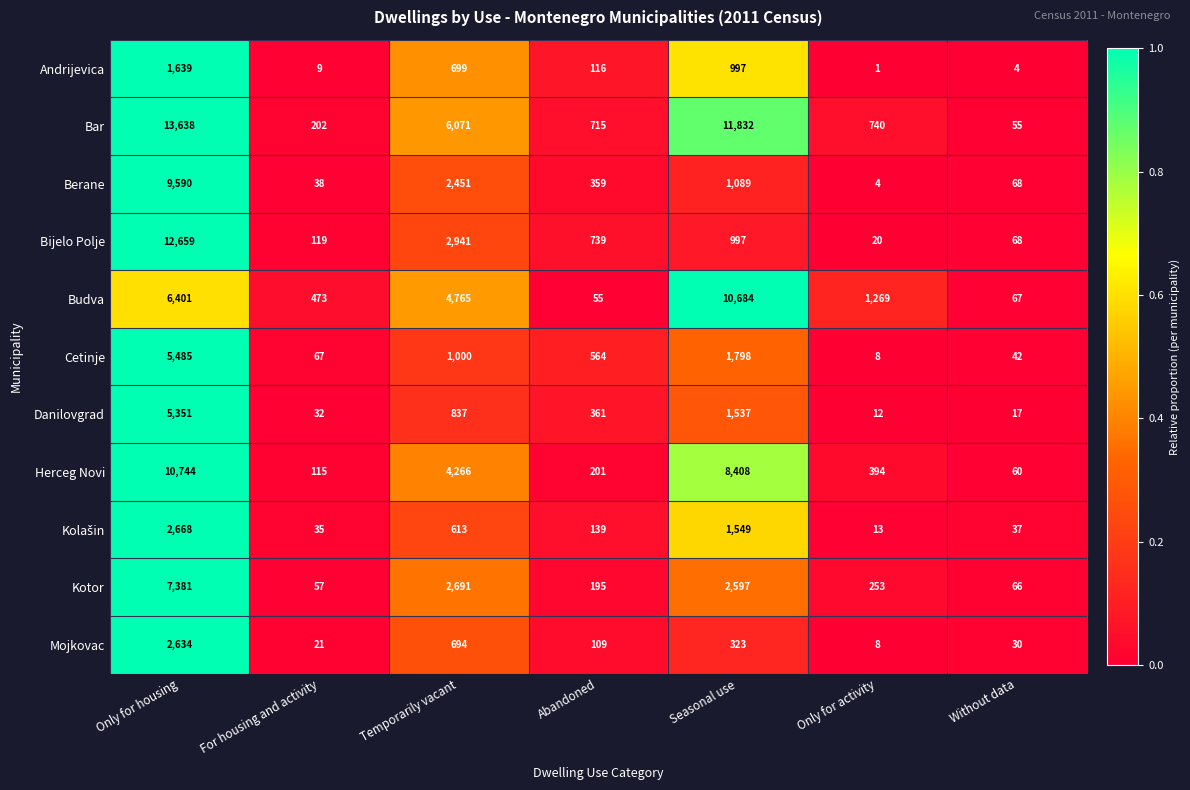

Between For housing and activity and Only for activity, which series saw the biggest shift?

Budva